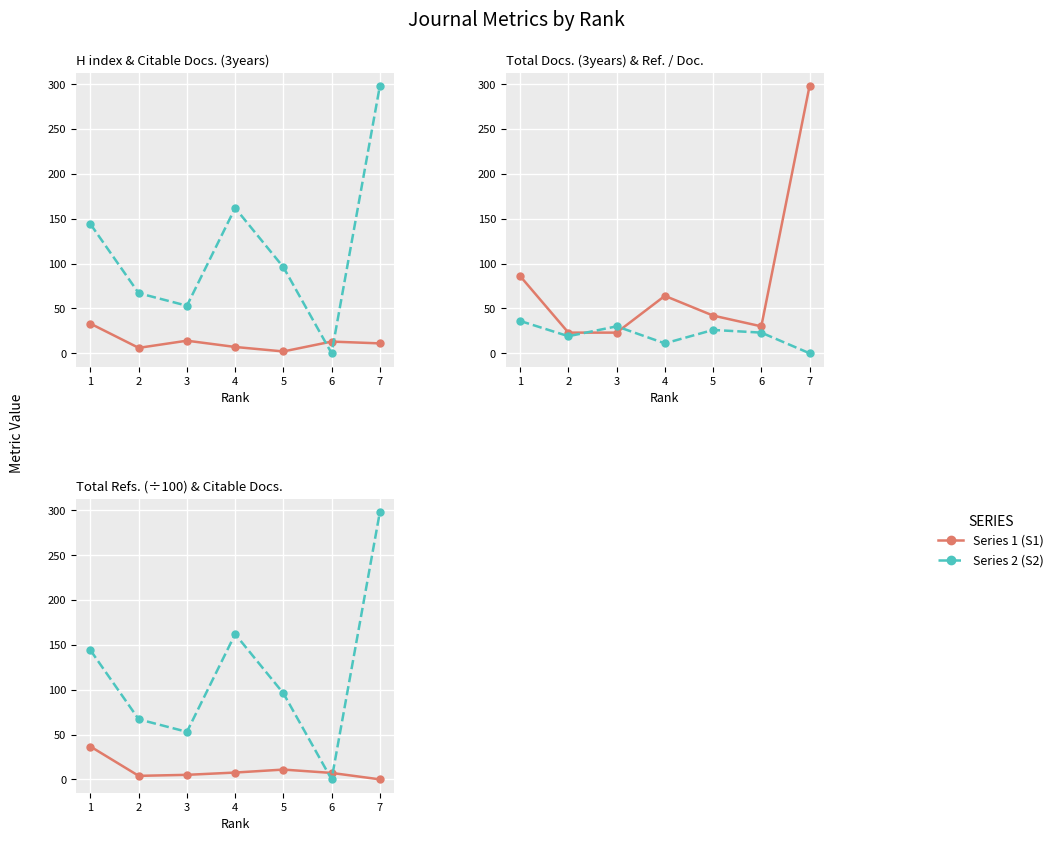

Which has a higher value, 4 or 2?

4